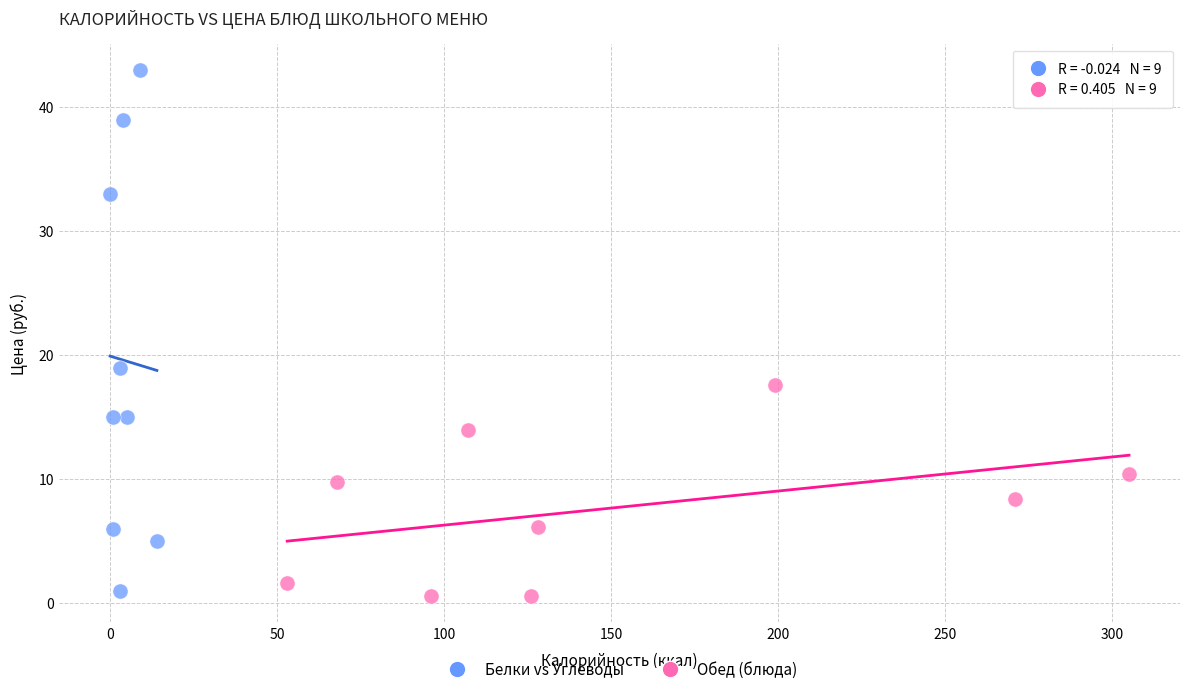

Which series reaches the minimum Y coordinate?

Обед (блюда)